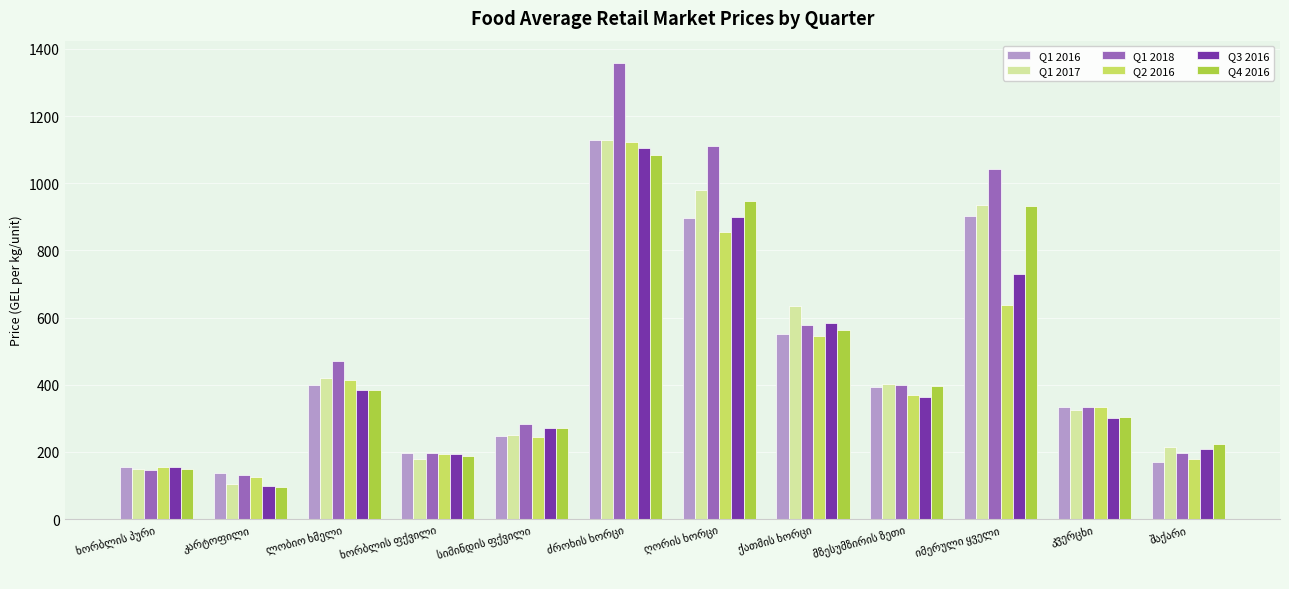

How many groups of bars are there?

12